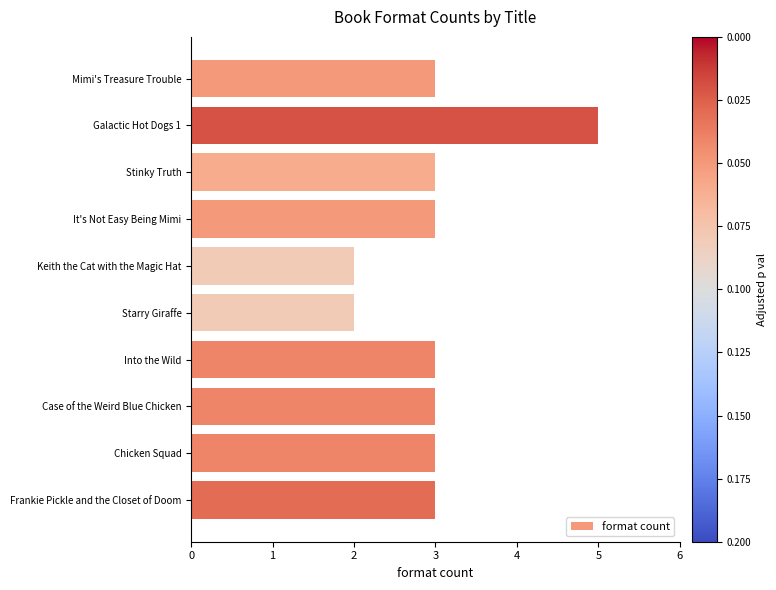

What is the label of the 3rd bar from the top?

Stinky Truth